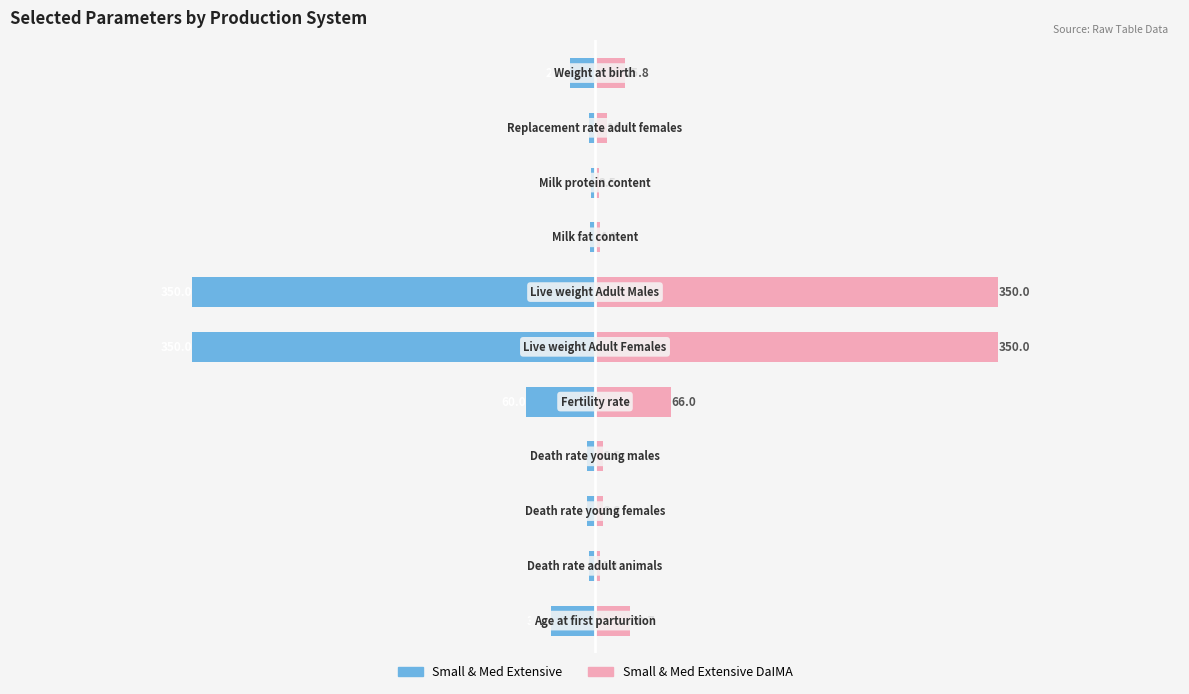

How many bars are there in each group?

2